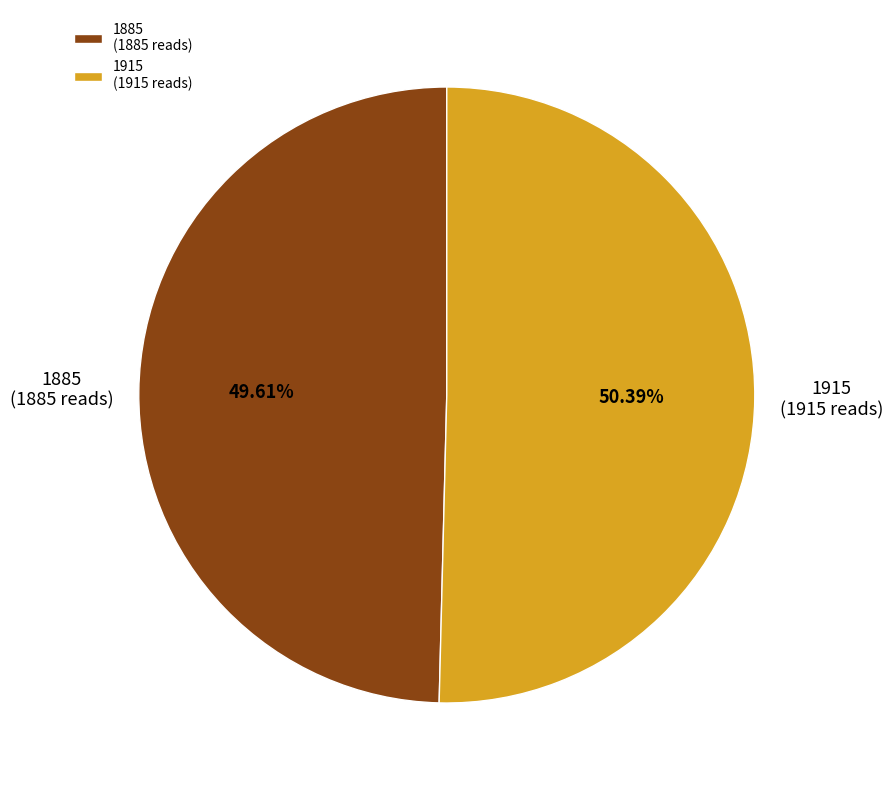

To the nearest percent, what percentage of the pie is 1885?

50%